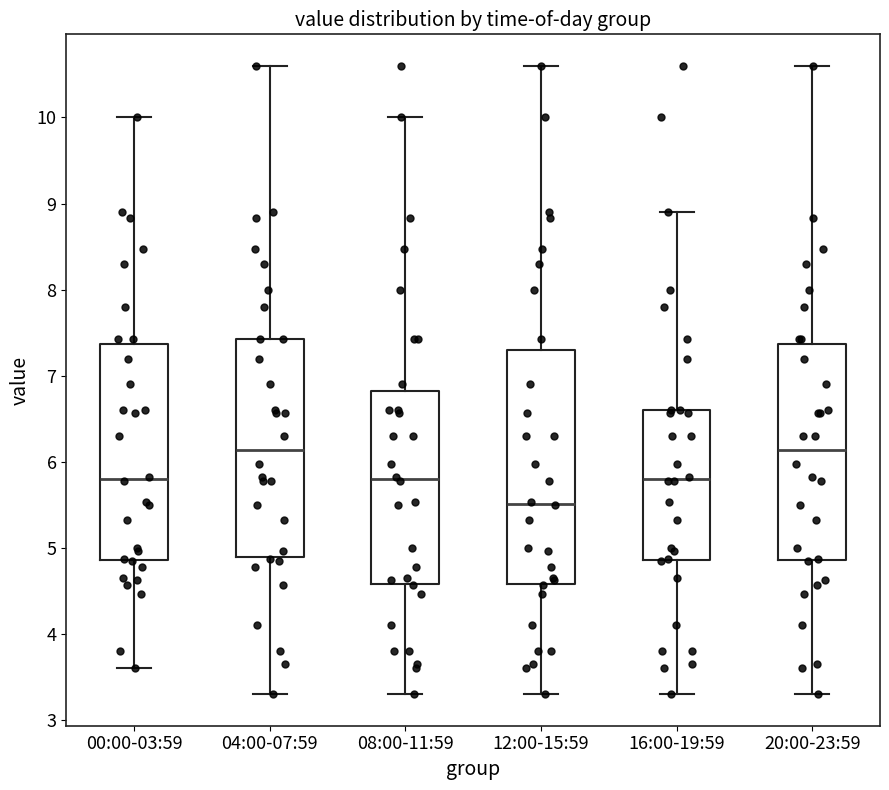

Comparing the boxes themselves (not the whiskers), which one is the tallest?

12:00-15:59